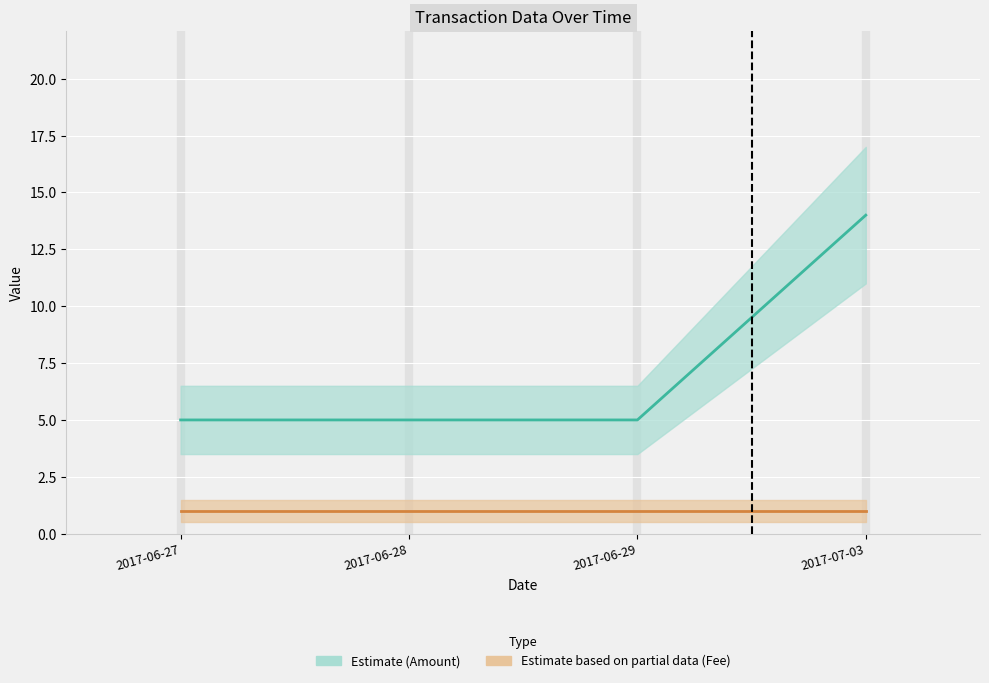

What is the label of the 4th point from the left?

2017-07-03